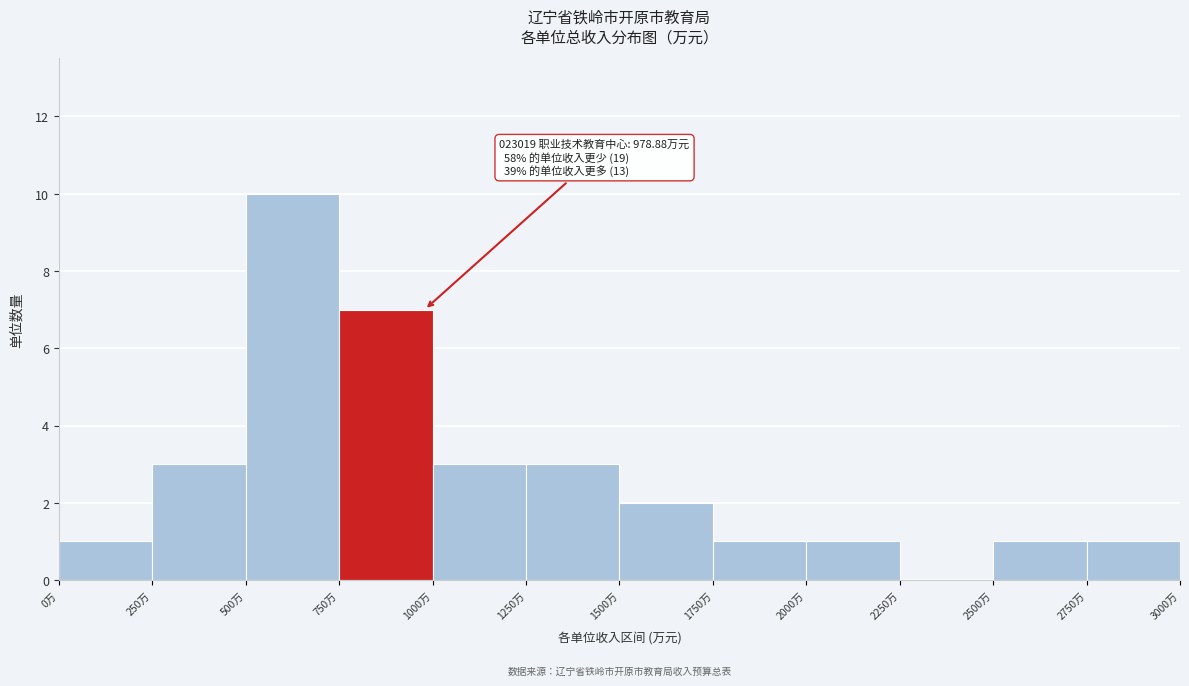

Which range on the x-axis has the tallest bar?

500 to 750